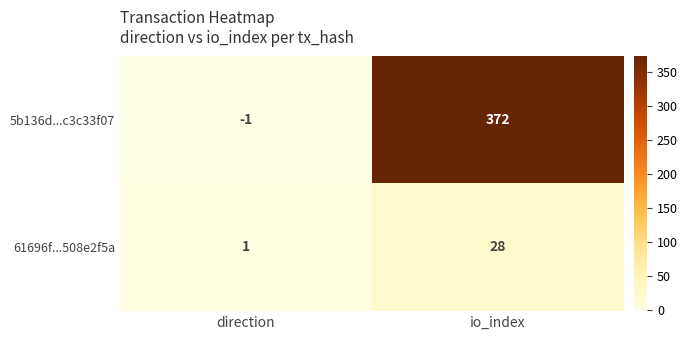

At io_index, list the series in order from largest to smallest.

5b136d...c3c33f07, 61696f...508e2f5a